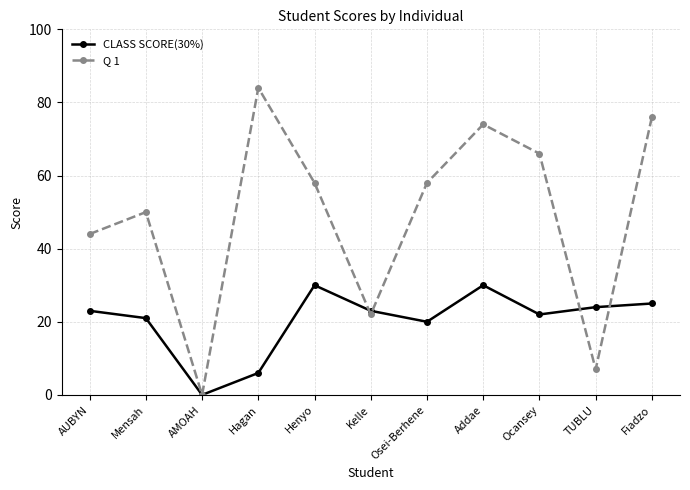

After their last crossing, which series has the higher values: CLASS SCORE(30%) or Q 1?

Q 1